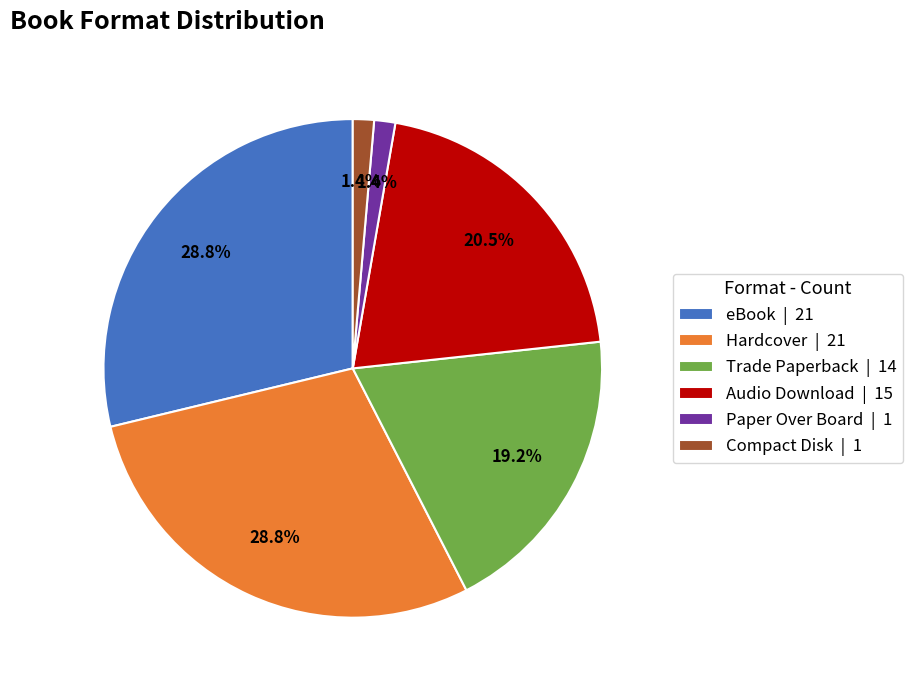

How many slices are in this pie chart?

6